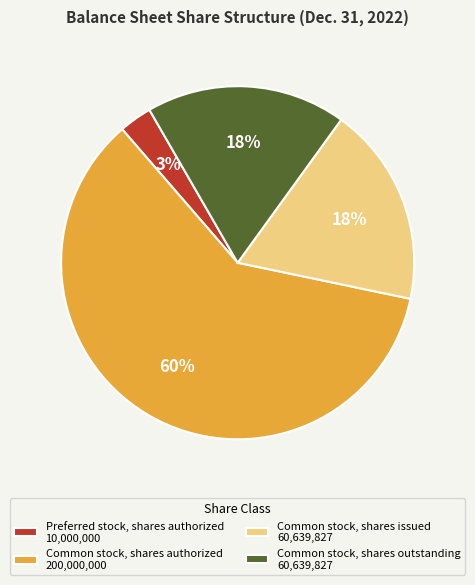

To the nearest percent, what portion does Common stock, shares outstanding represent?

18%